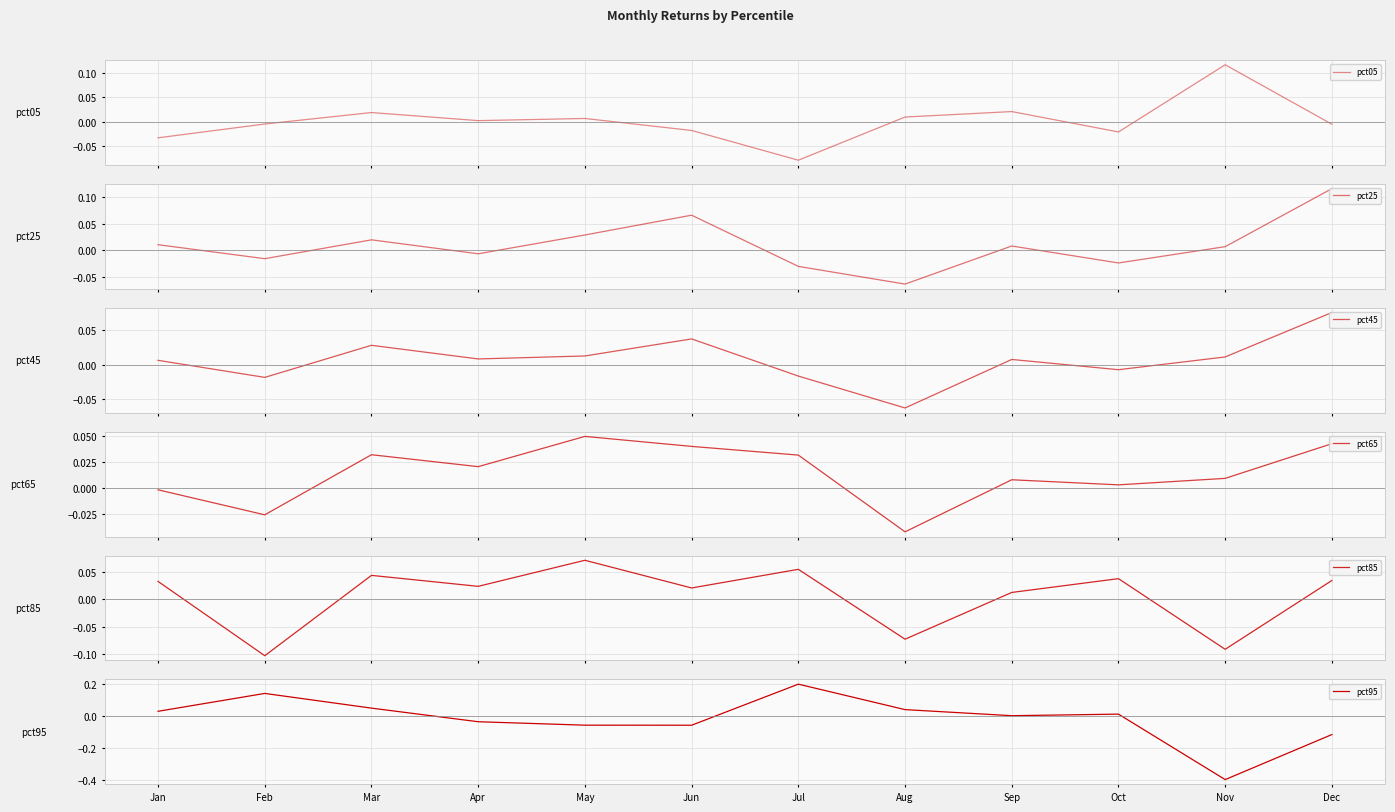

At which category does pct25 reach its first local peak?

Mar